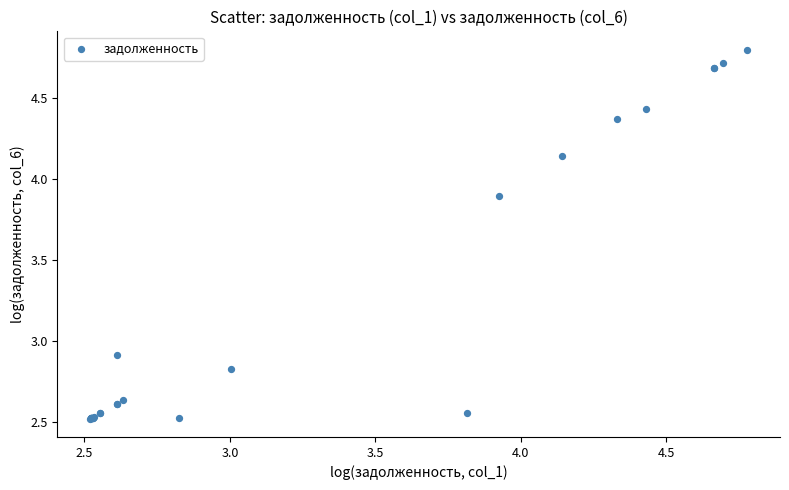

What Y value in the scatter plot is closest to 3?

2.9